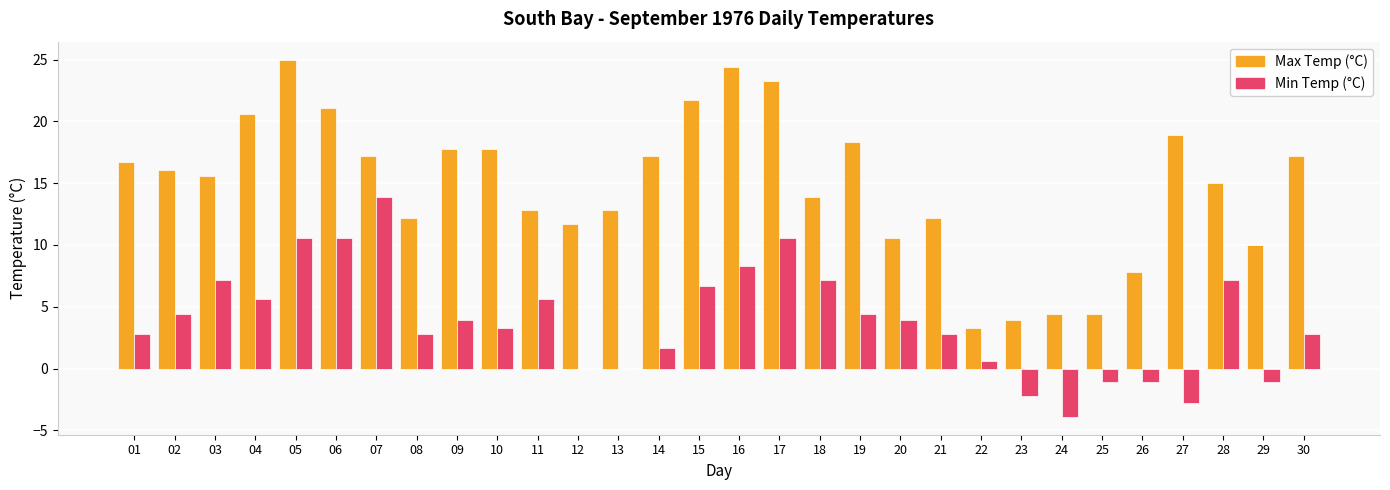

What is the maximum value shown in the chart?

25.0